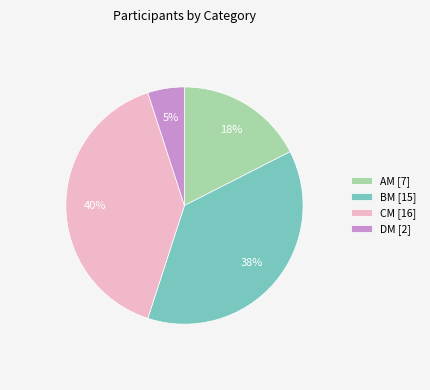

Which category has the smallest portion of the pie?

DM [2]